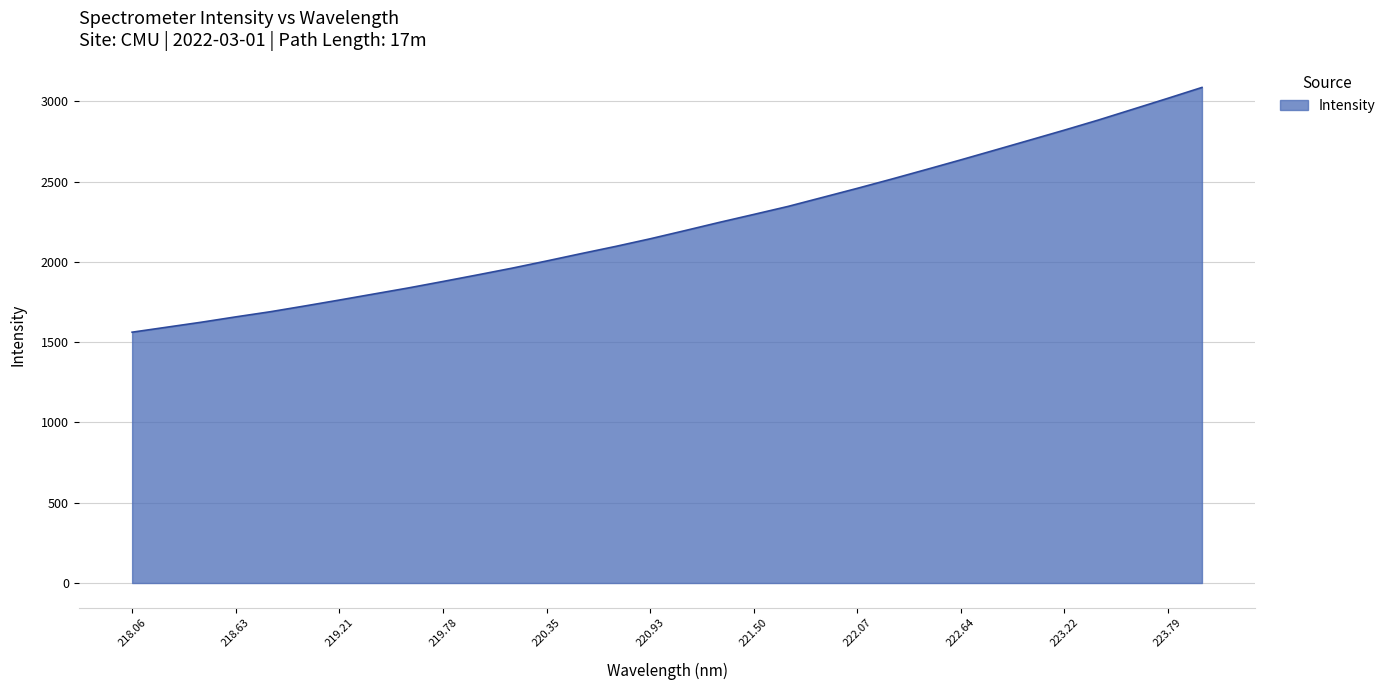

What is the minimum value shown in the chart?

1562.5